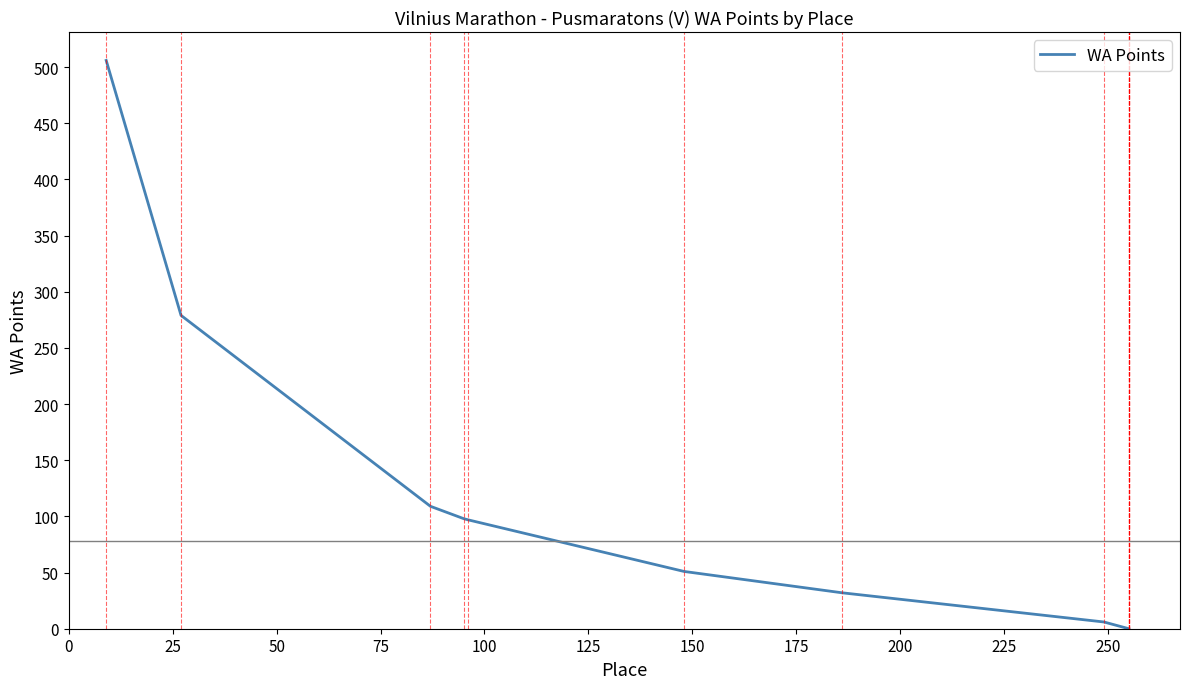

Is it true that the value at 200 is 325?

False